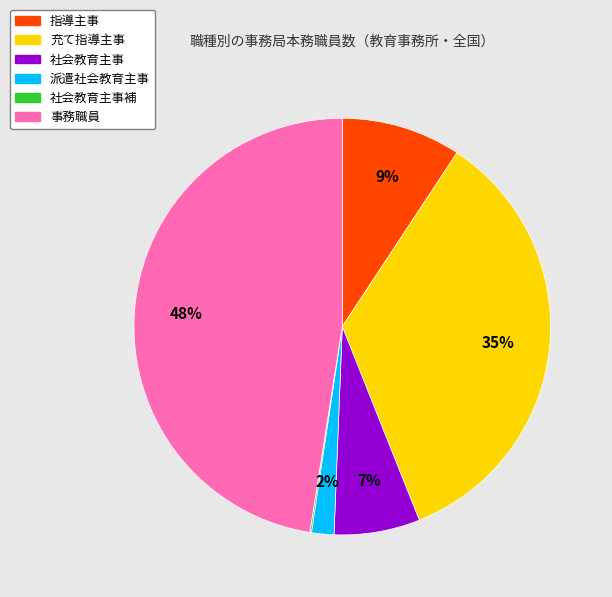

What is the largest slice in the pie chart?

事務職員